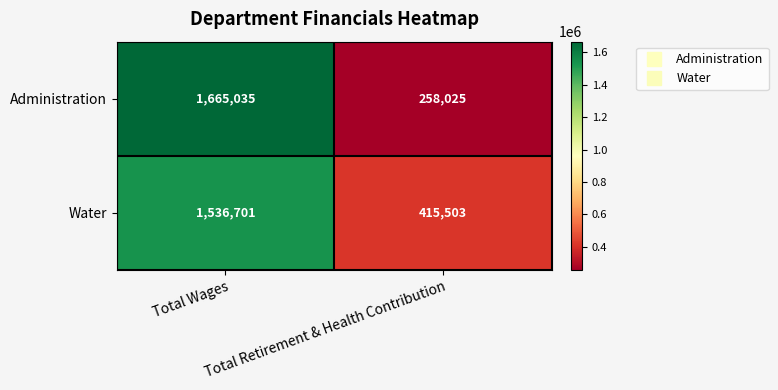

Rank the series by their average value, from highest to lowest.

Water, Administration